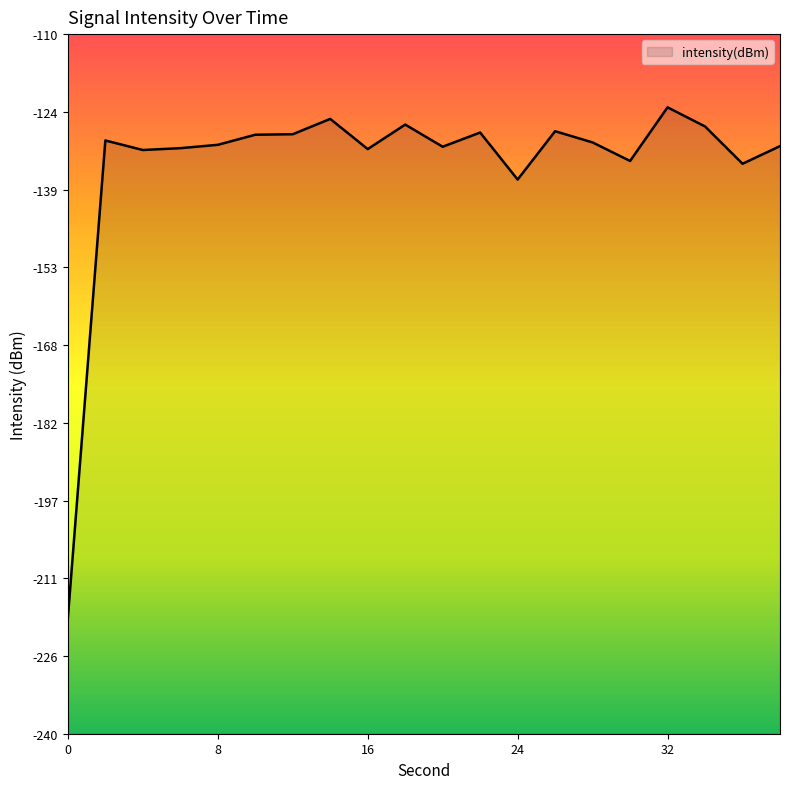

Rank the categories by value from lowest to highest.

0, 24, 36, 30, 4, 16, 6, 20, 38, 8, 28, 2, 10, 12, 22, 26, 34, 18, 14, 32